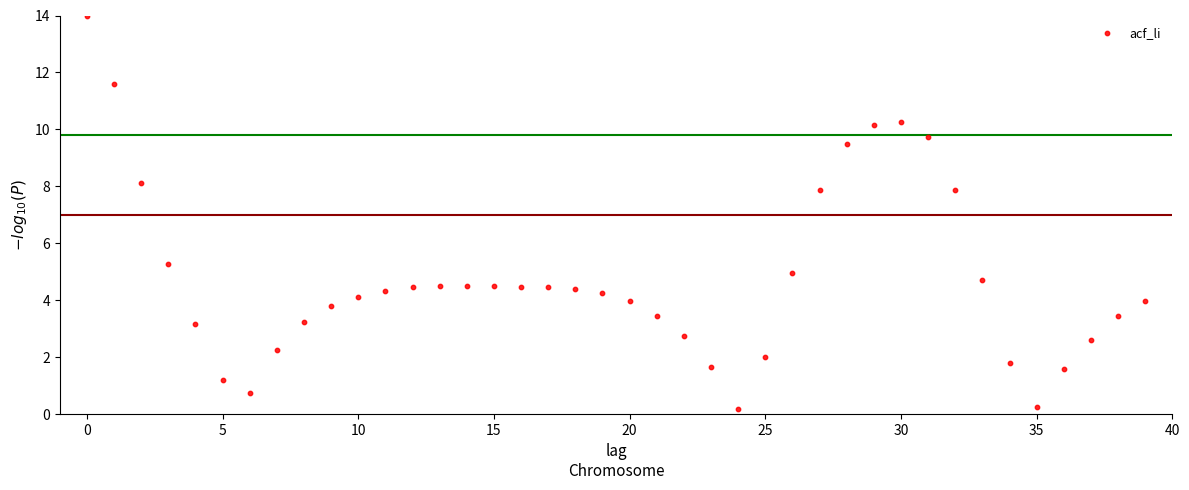

What is the range of Y values (max minus min)?

13.8